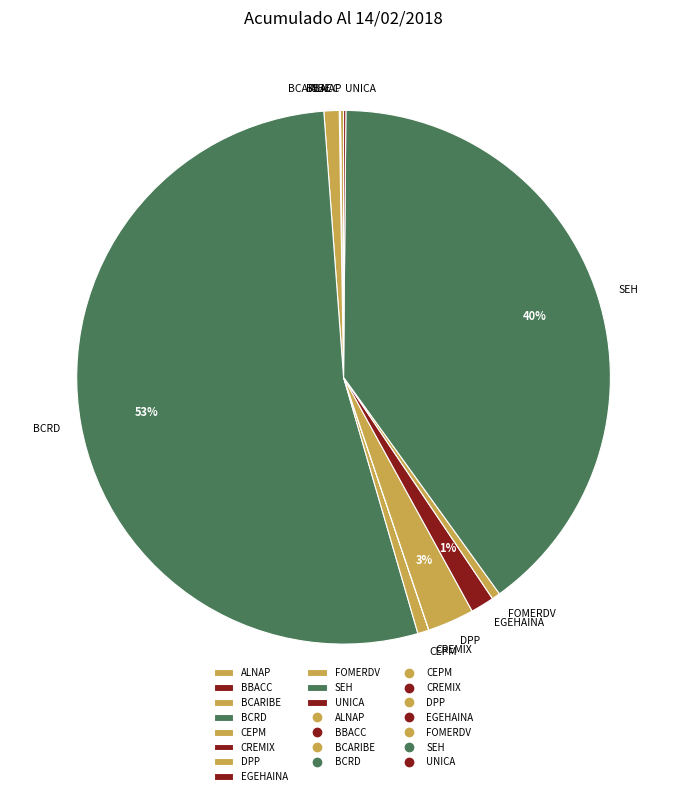

The EGEHAINA slice represents 11% of the pie. True or false?

False